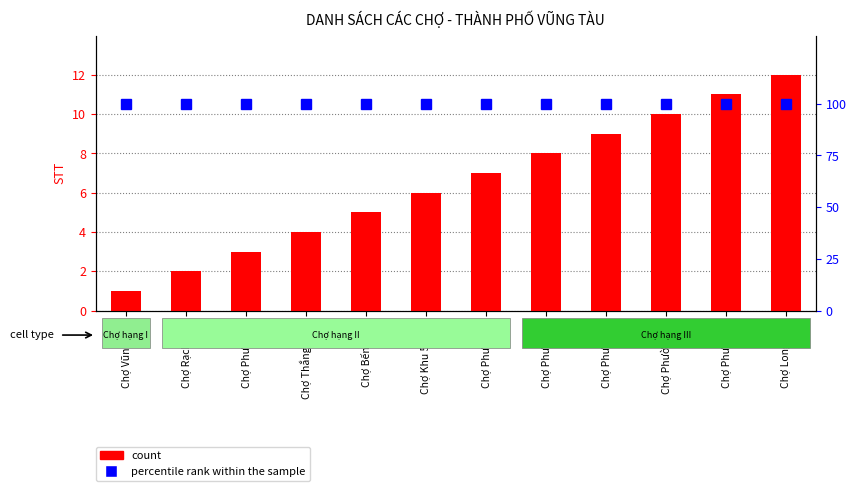

Which series has the largest range (max minus min)?

count